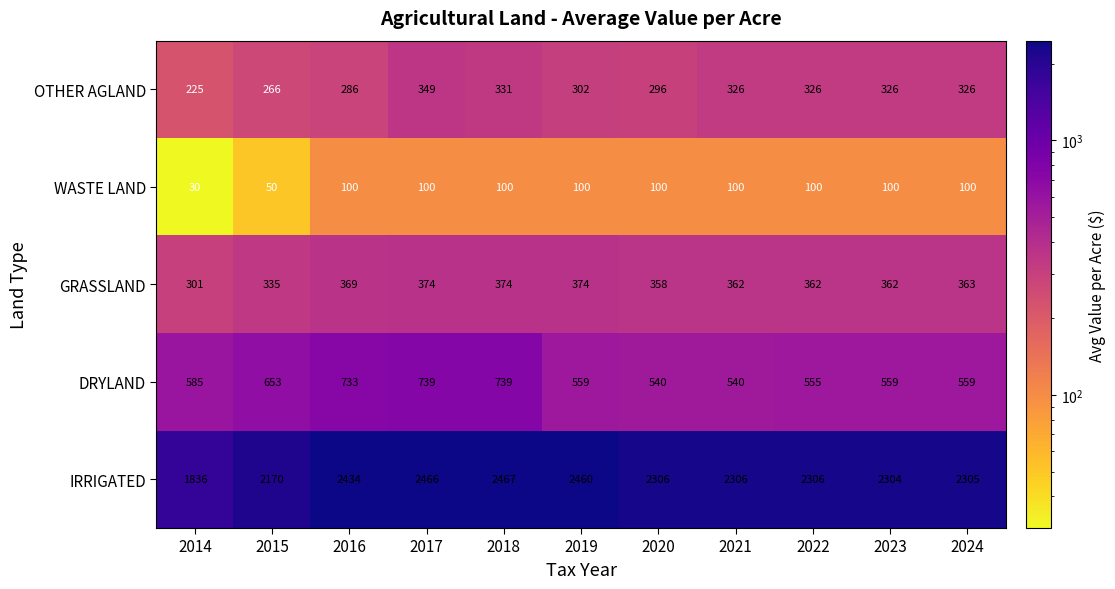

Between 2020 and 2023, which series saw the biggest shift?

OTHER AGLAND